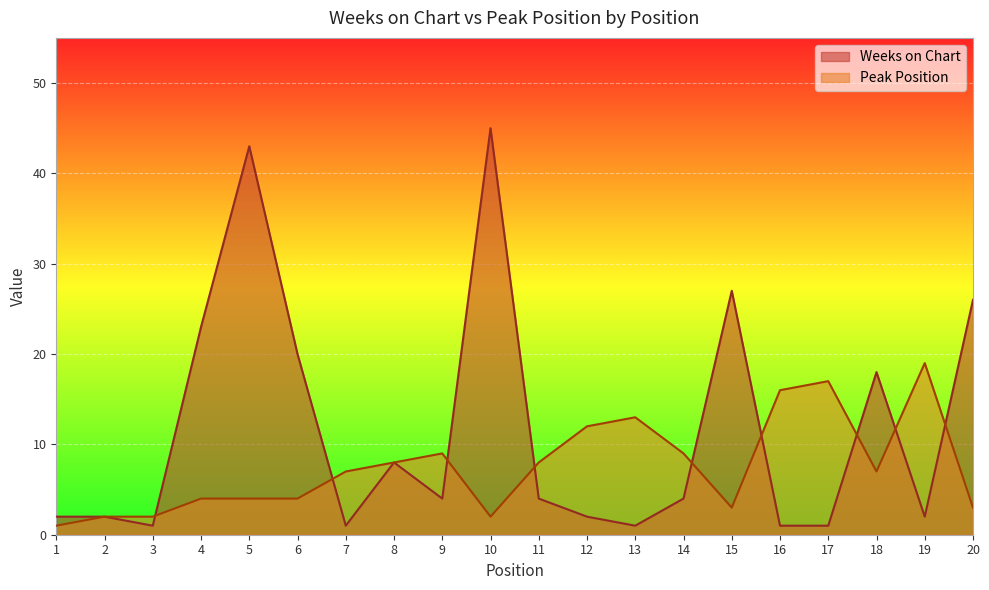

What is the spread (max minus min) of values at 6?

16